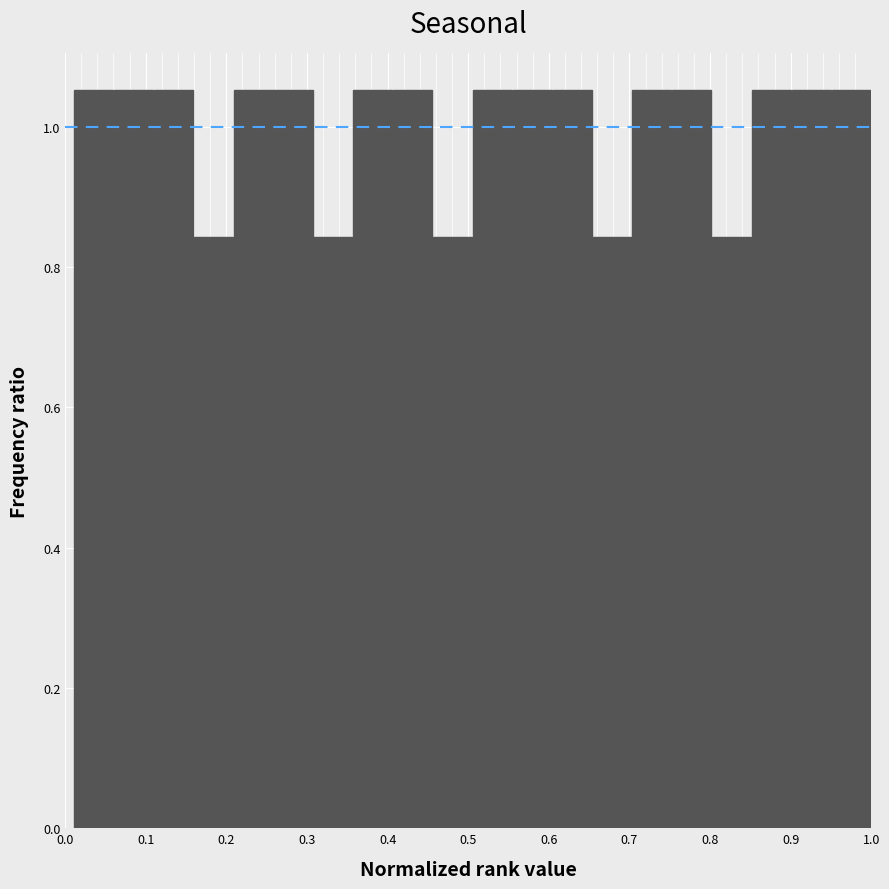

Reading left to right, transcribe this chart: for each bar, give the range it covers on the x-axis and its height. Neither the bar edges nor the heights are printed on the chart, so give them approximately, as read against the axes.

0.01 to 0.06: 1.06
0.06 to 0.11: 1.06
0.11 to 0.16: 1.06
0.16 to 0.21: 0.84
0.21 to 0.26: 1.06
0.26 to 0.31: 1.06
0.31 to 0.36: 0.84
0.36 to 0.41: 1.06
0.41 to 0.46: 1.06
0.46 to 0.51: 0.84
0.51 to 0.55: 1.06
0.55 to 0.60: 1.06
0.60 to 0.65: 1.06
0.65 to 0.70: 0.84
0.70 to 0.75: 1.06
0.75 to 0.80: 1.06
0.80 to 0.85: 0.84
0.85 to 0.90: 1.06
0.90 to 0.95: 1.06
0.95 to 1.00: 1.06